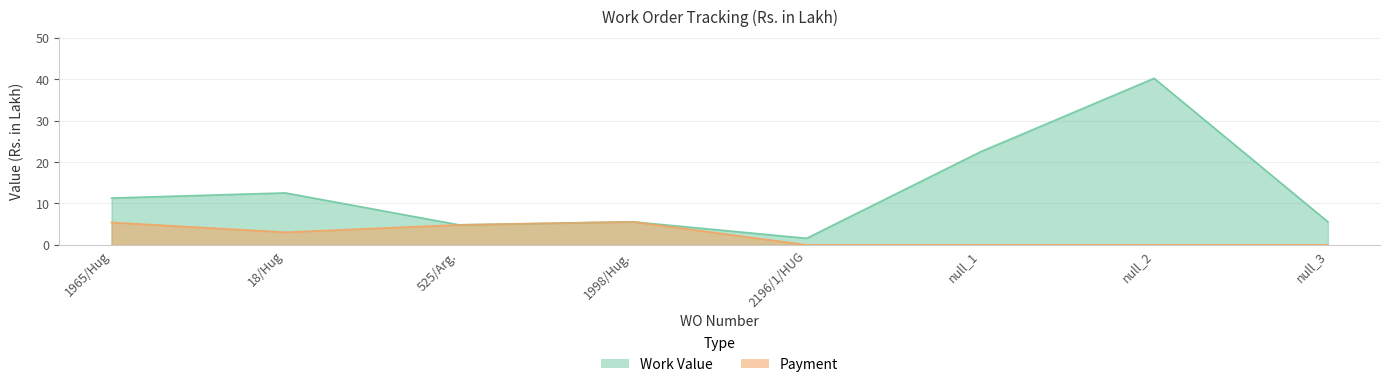

Is the value of Work Value at null_2 greater than the value of Payment at 1998/Hug.?

Yes